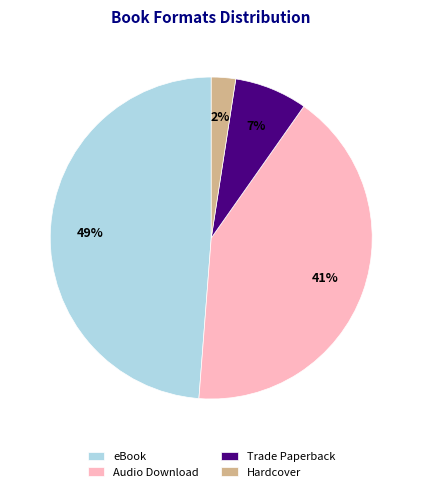

To the nearest percent, what is the average slice percentage?

25%